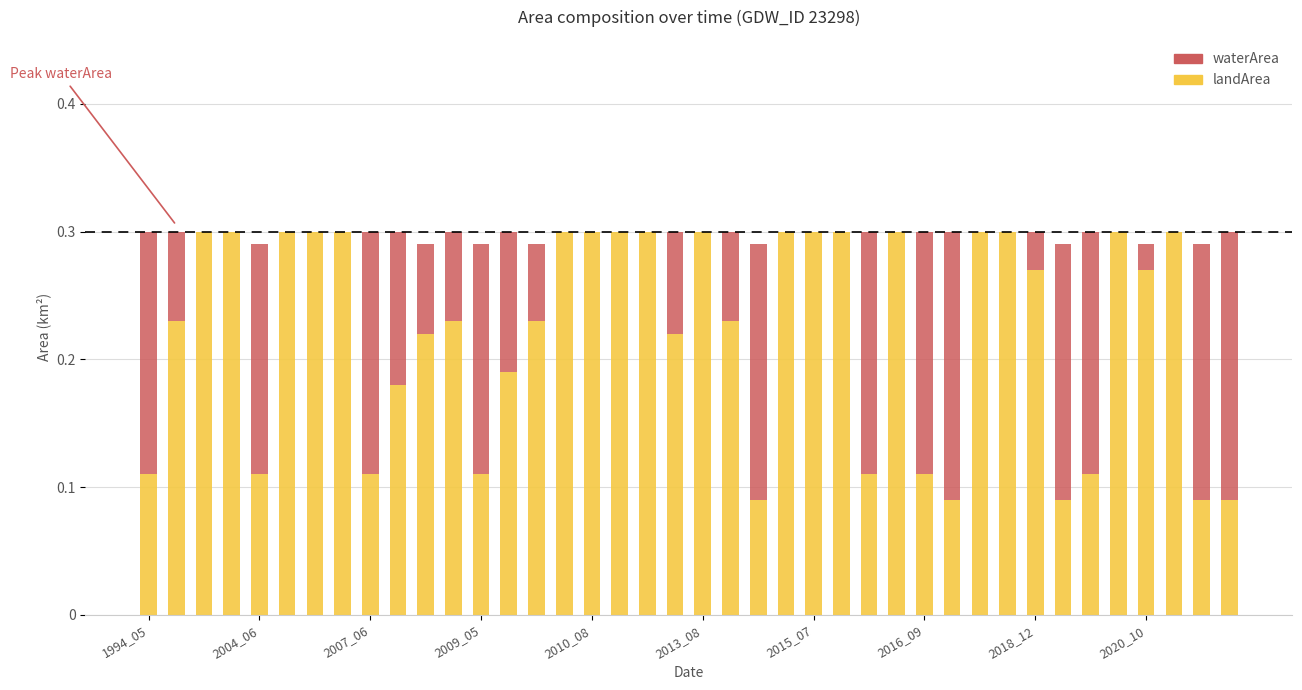

Are the bars grouped side by side (vs. stacked)?

No